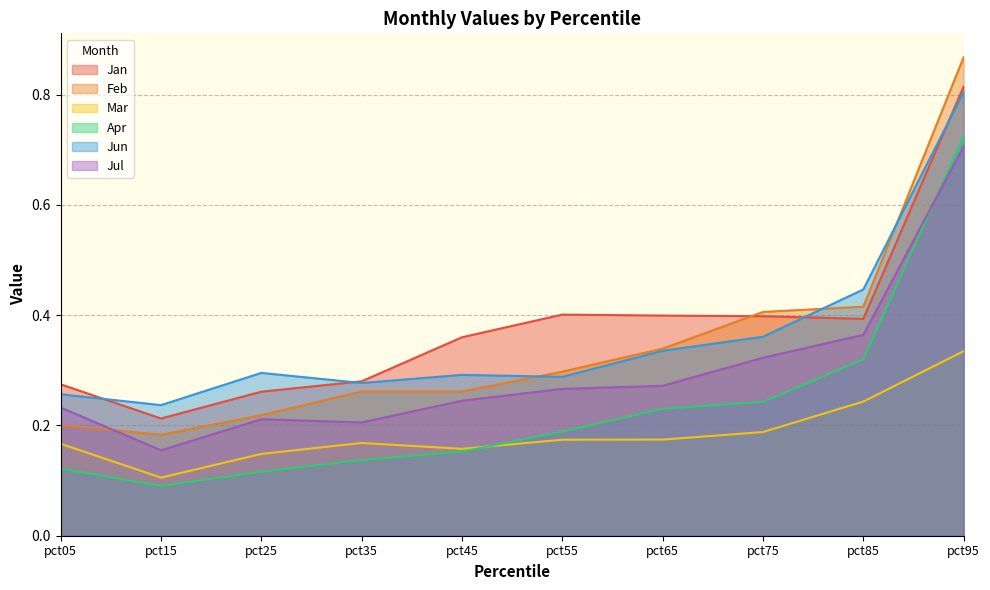

Where is Jun nearest to the value 0?

pct15